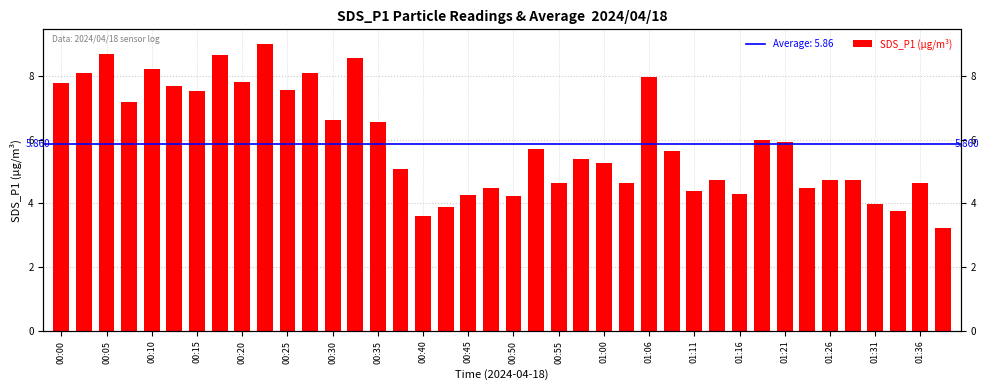

What is the change in value from 01:11 to 01:31?

-0.4